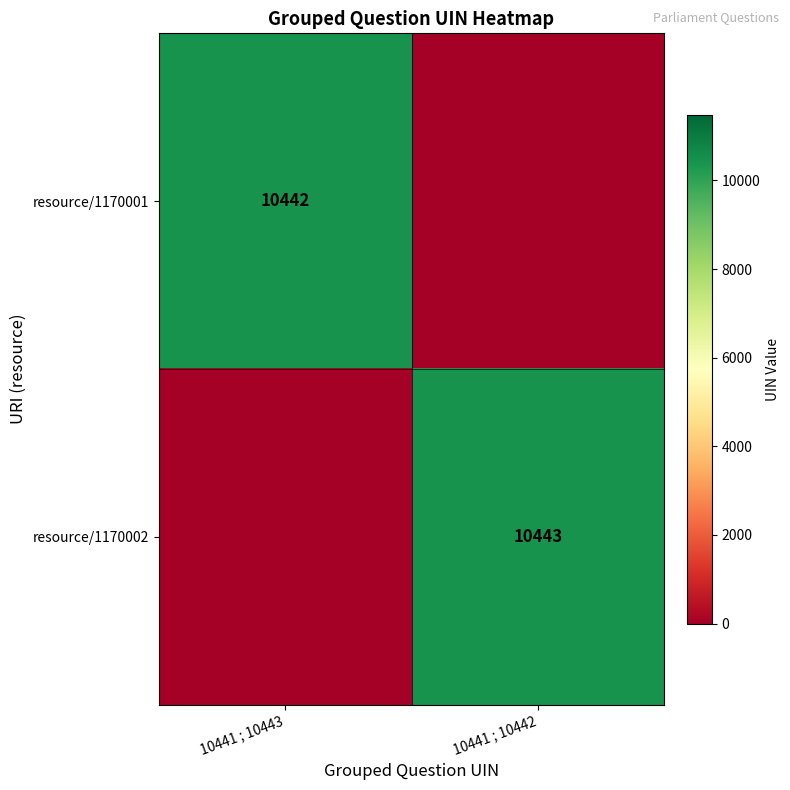

True or false: resource/1170002 has a value of 7012 at 10441 ; 10442.

False